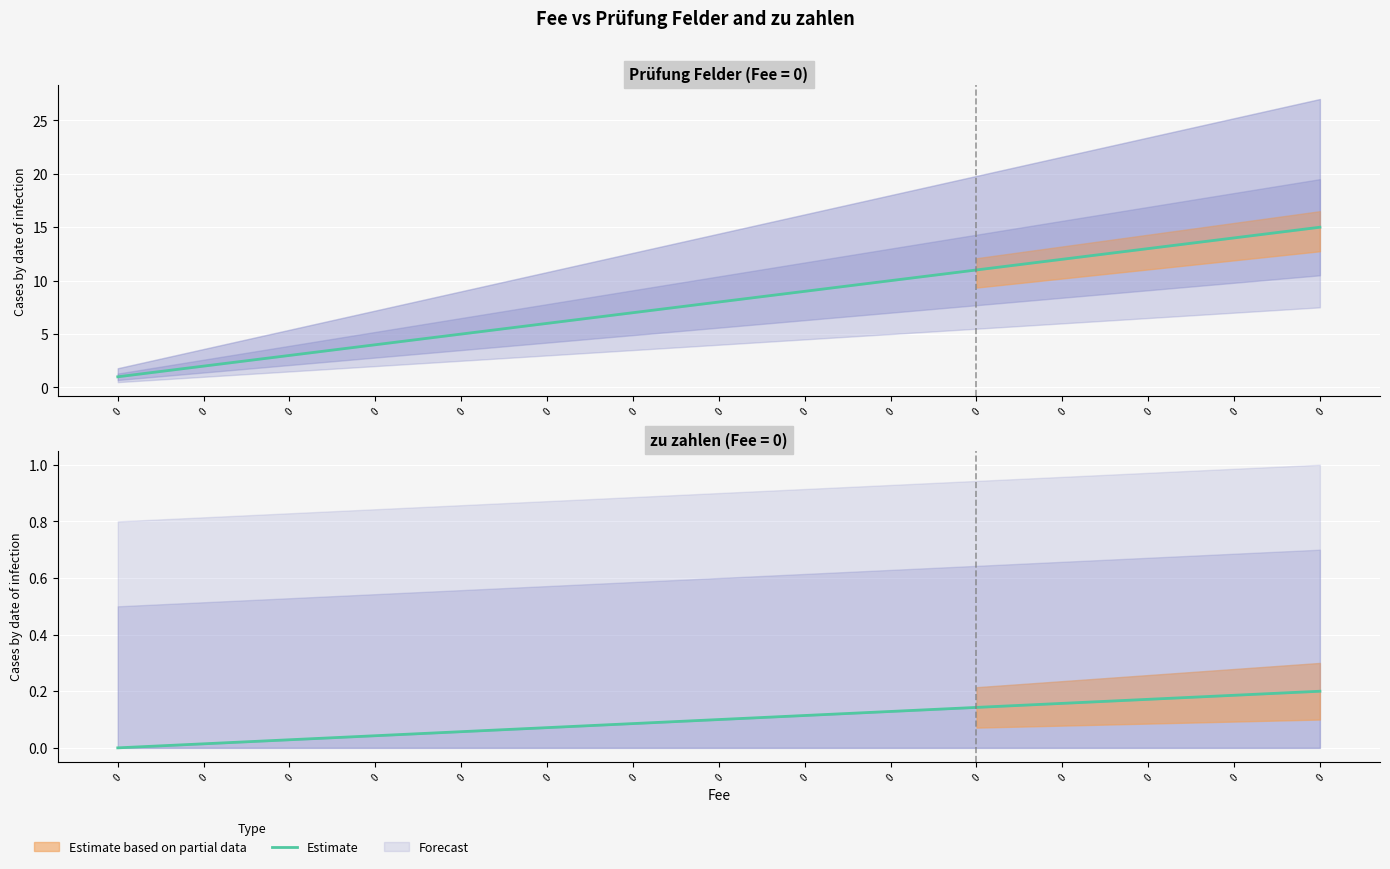

List the labels in order of value, smallest first.

0, 0, 0, 0, 0, 0, 0, 0, 0, 0, 0, 0, 0, 0, 0